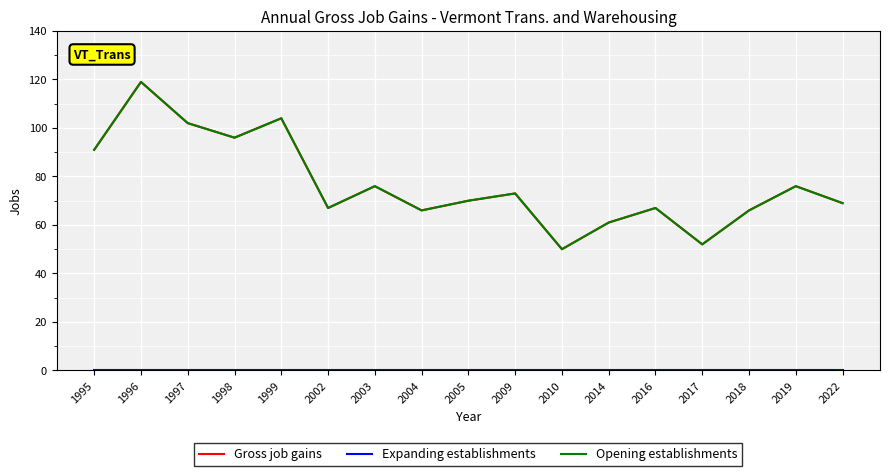

Is this an area chart (filled region under the line)?

No